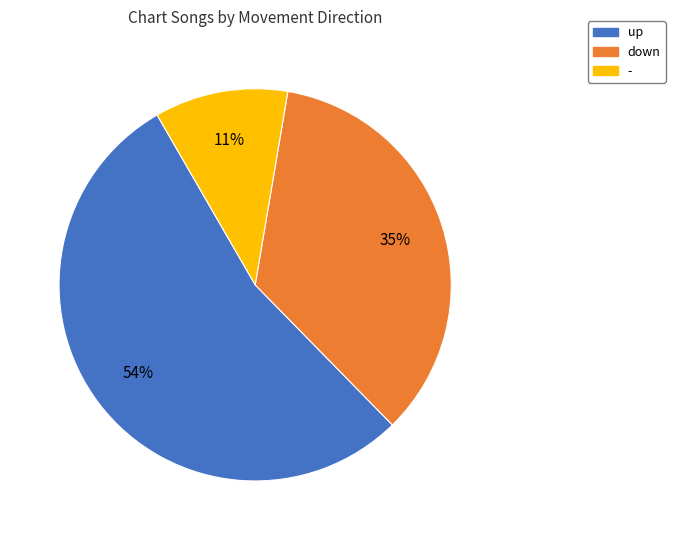

True or false: - accounts for 11% of the total.

True